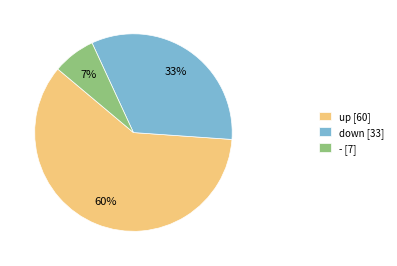

To the nearest percent, what is the average slice percentage?

33%